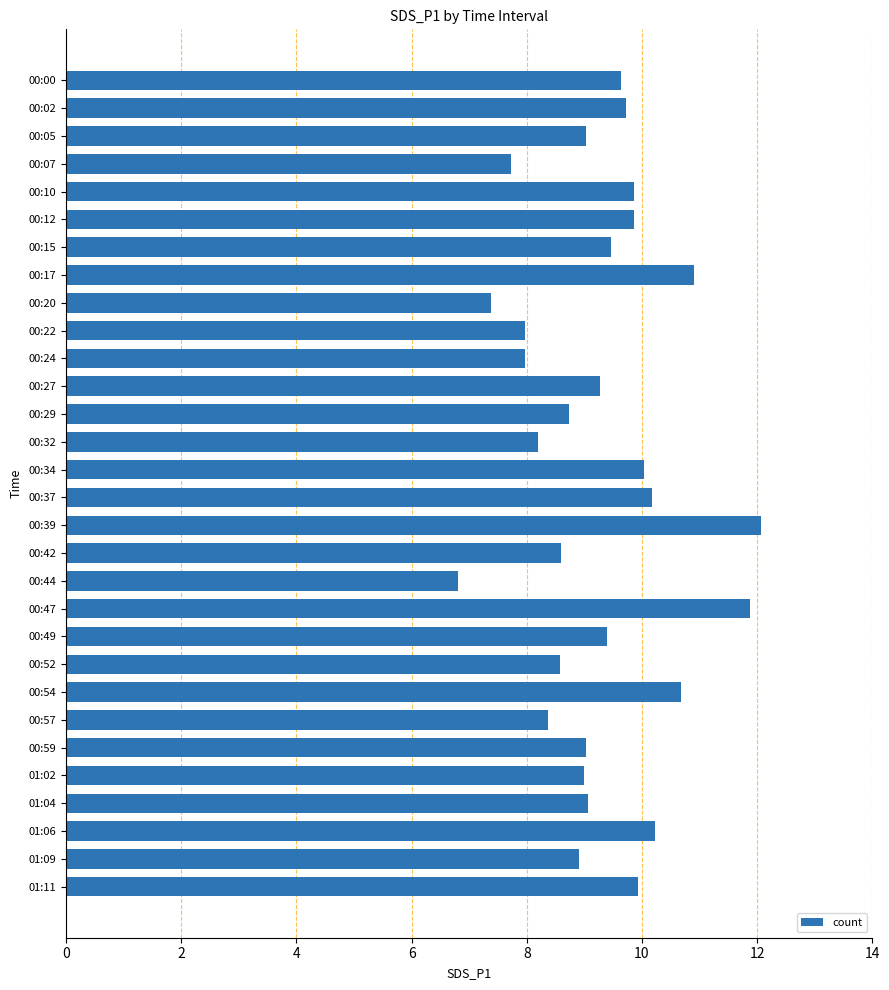

What is the minimum value shown in the chart?

6.8